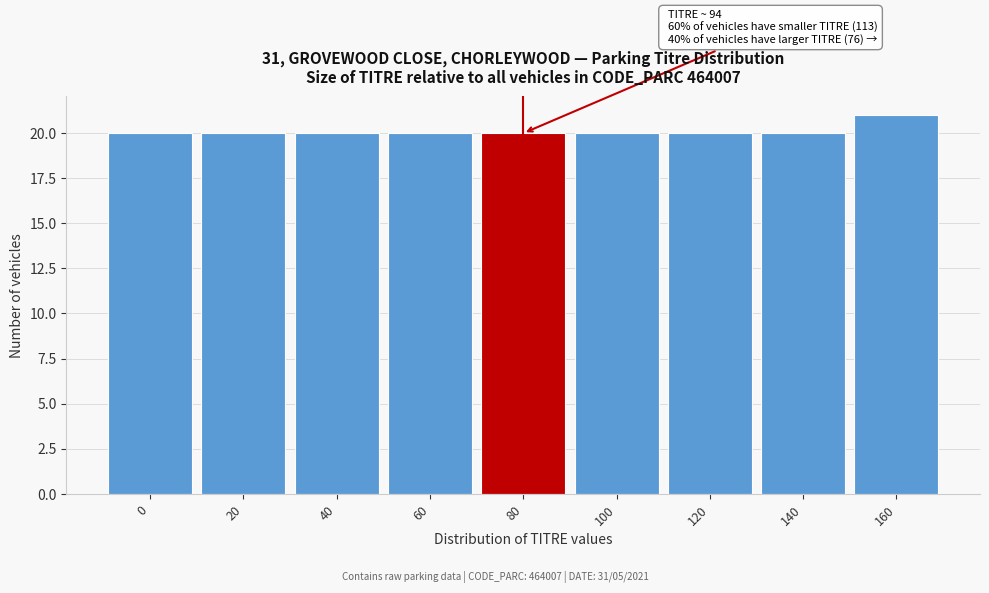

Reading left to right, extract all data points from this chart.

20	20	20	20	20	20	20	20	21